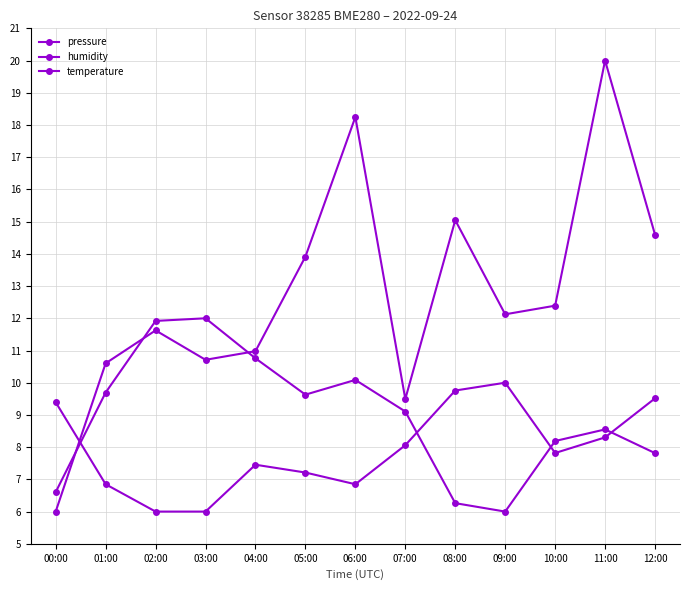

Where is the first local minimum for pressure?

03:00